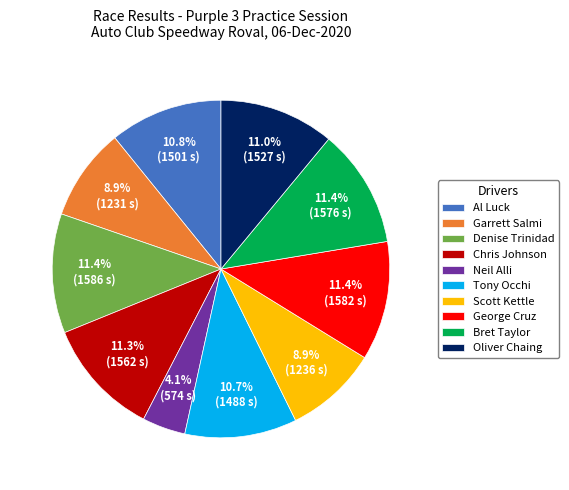

Which has a higher value, George Cruz or Tony Occhi?

George Cruz